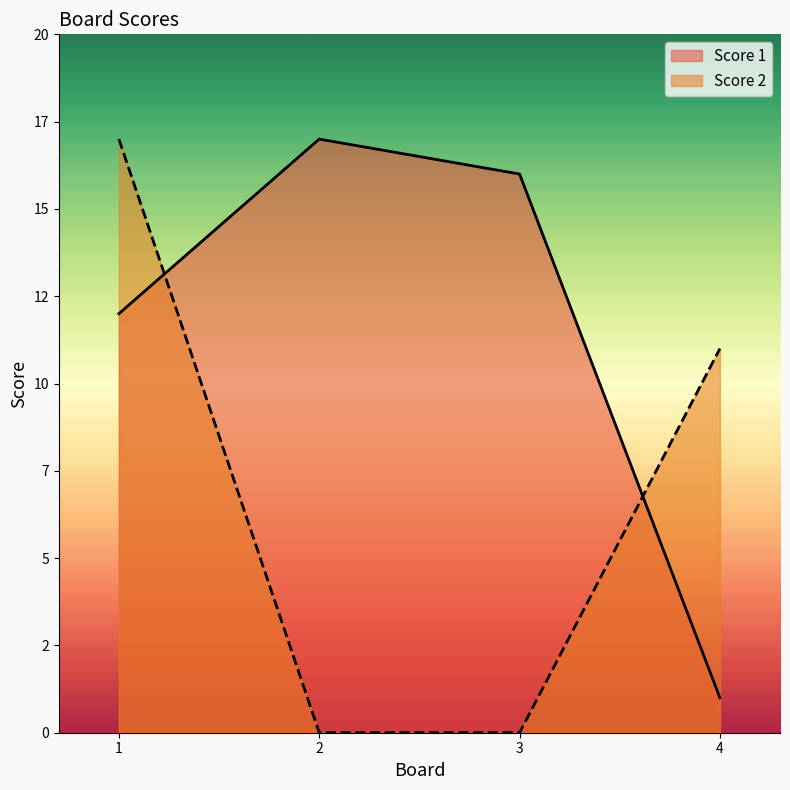

How many lines are shown in the chart?

2